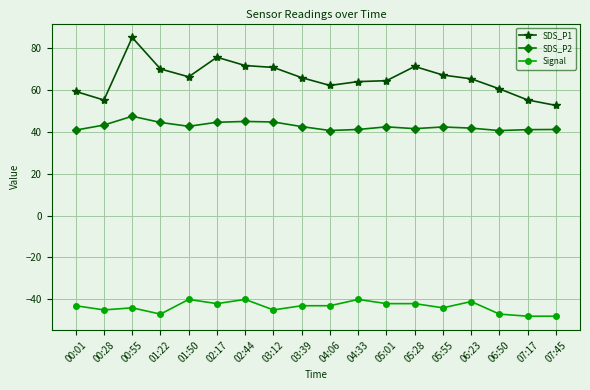

What is the label of the 6th point from the right?

05:28